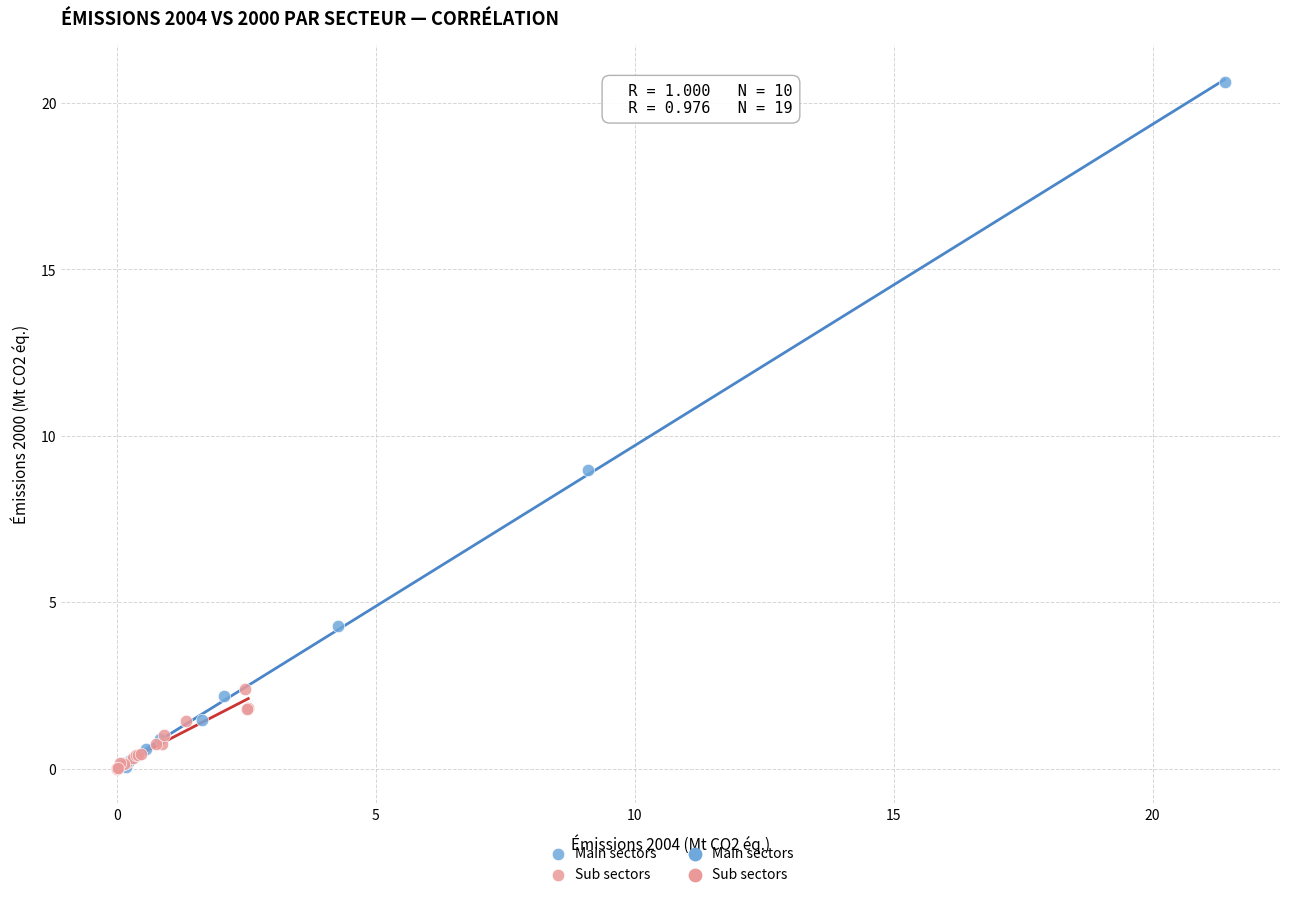

Which series contains the highest Y value?

Main sectors